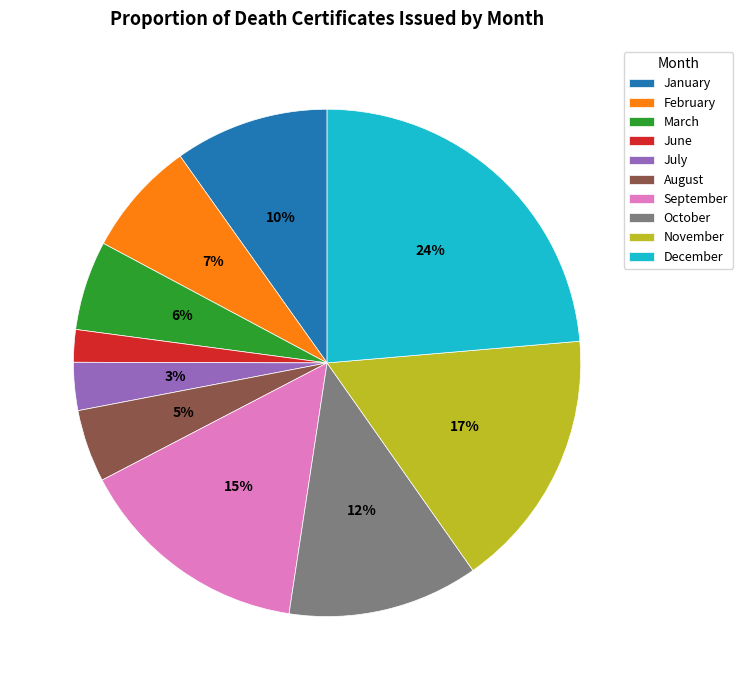

True or false: September accounts for 15% of the total.

True